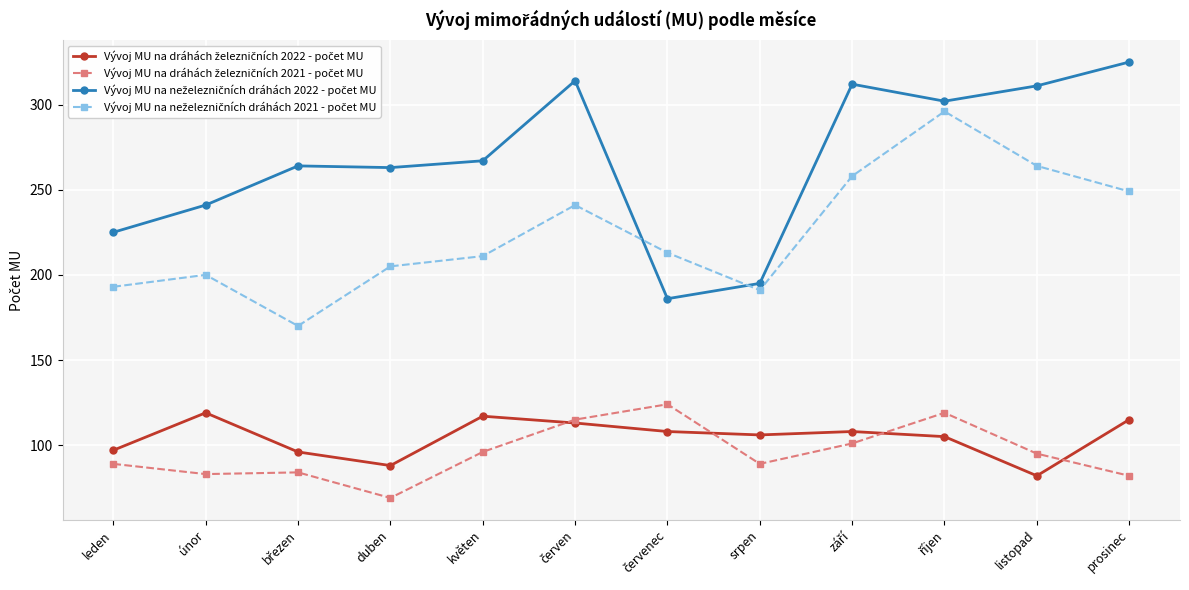

Does the chart have visible grid lines?

Yes